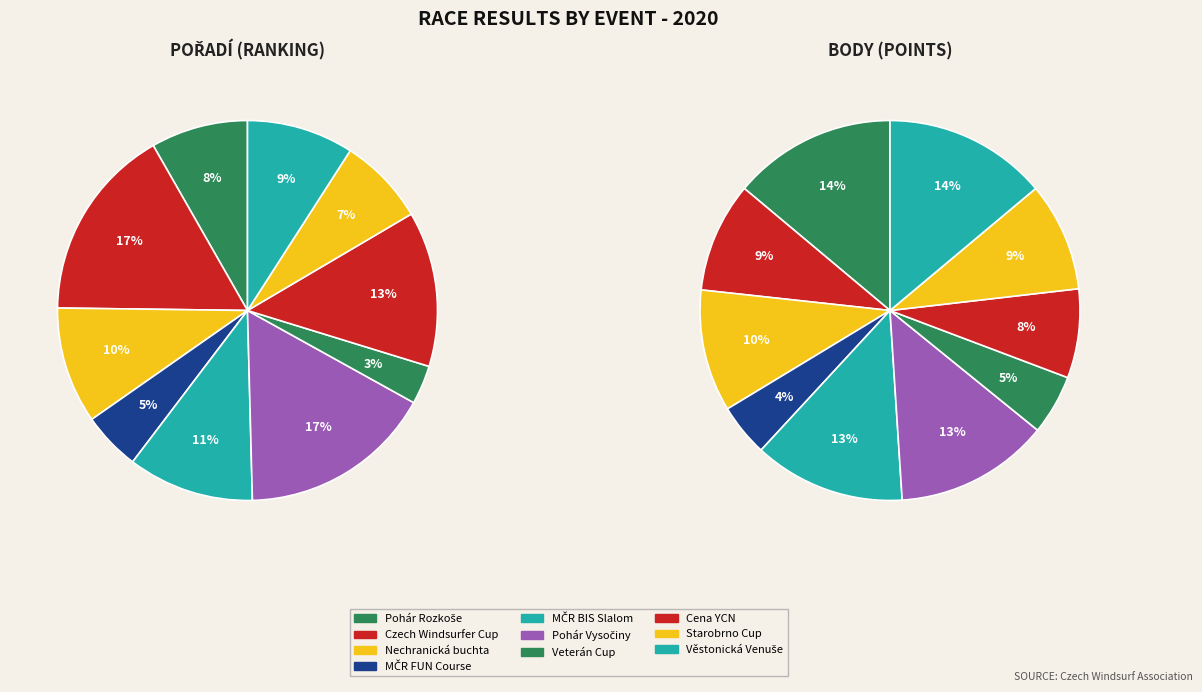

Combined, what portion of the pie is MČR BIS Slalom and Pohár Rozkoše?

19.0%